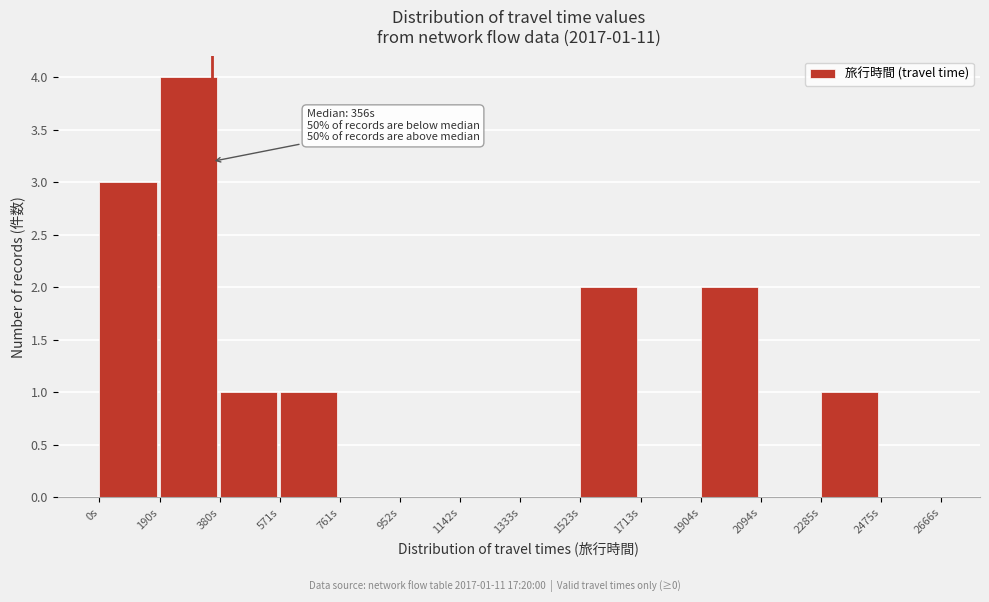

Over which range of the x-axis is the bar tallest?

200 to 380